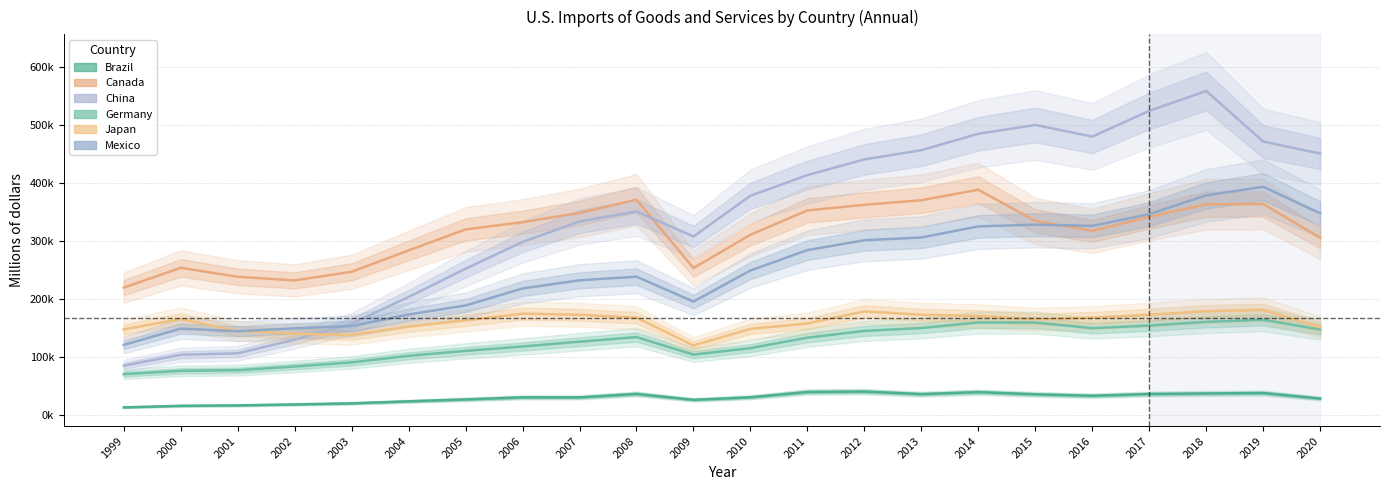

Does the chart have visible grid lines?

Yes